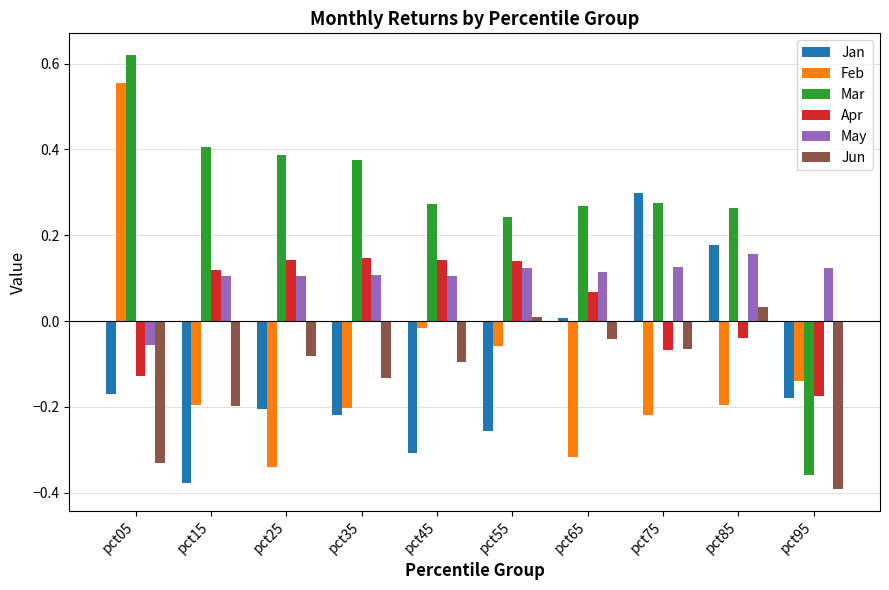

How many positive values does the Jun series have?

2